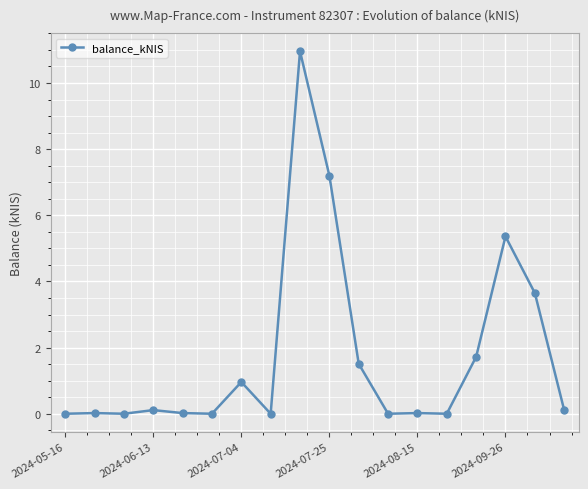

True or false: the data has more than 1 interior local peaks.

True